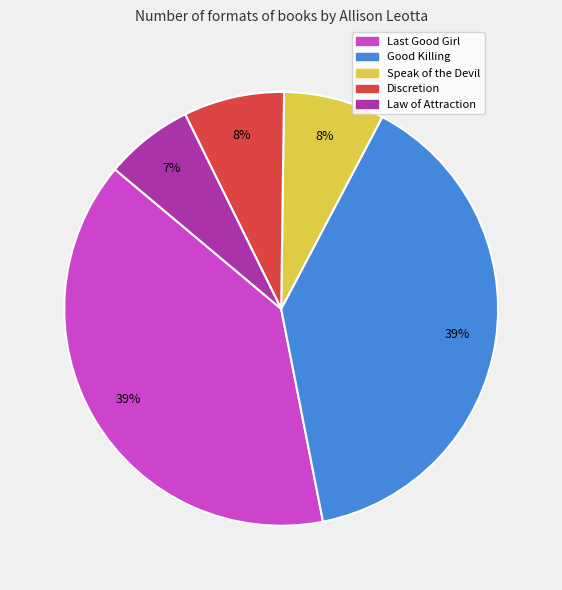

Approximately how many times larger is the value at Speak of the Devil compared to Law of Attraction?

1.1